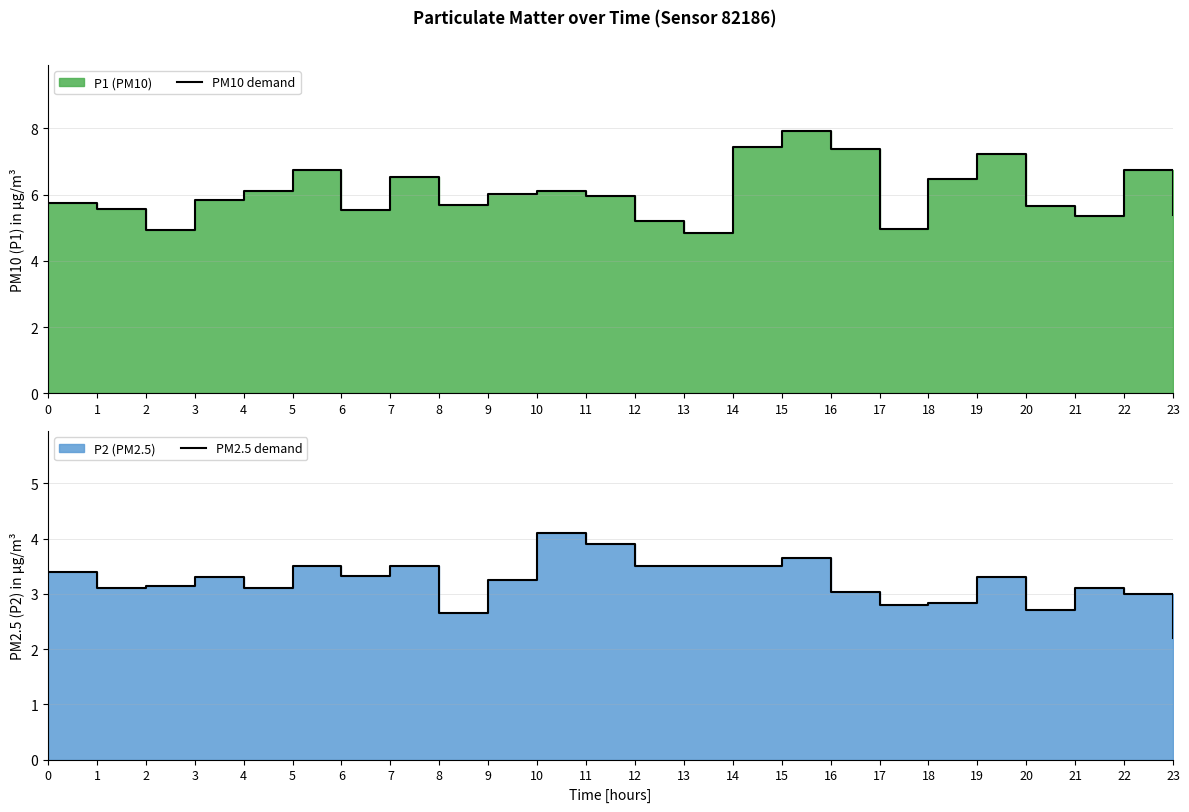

Where is the first local maximum for PM2.5 demand?

3